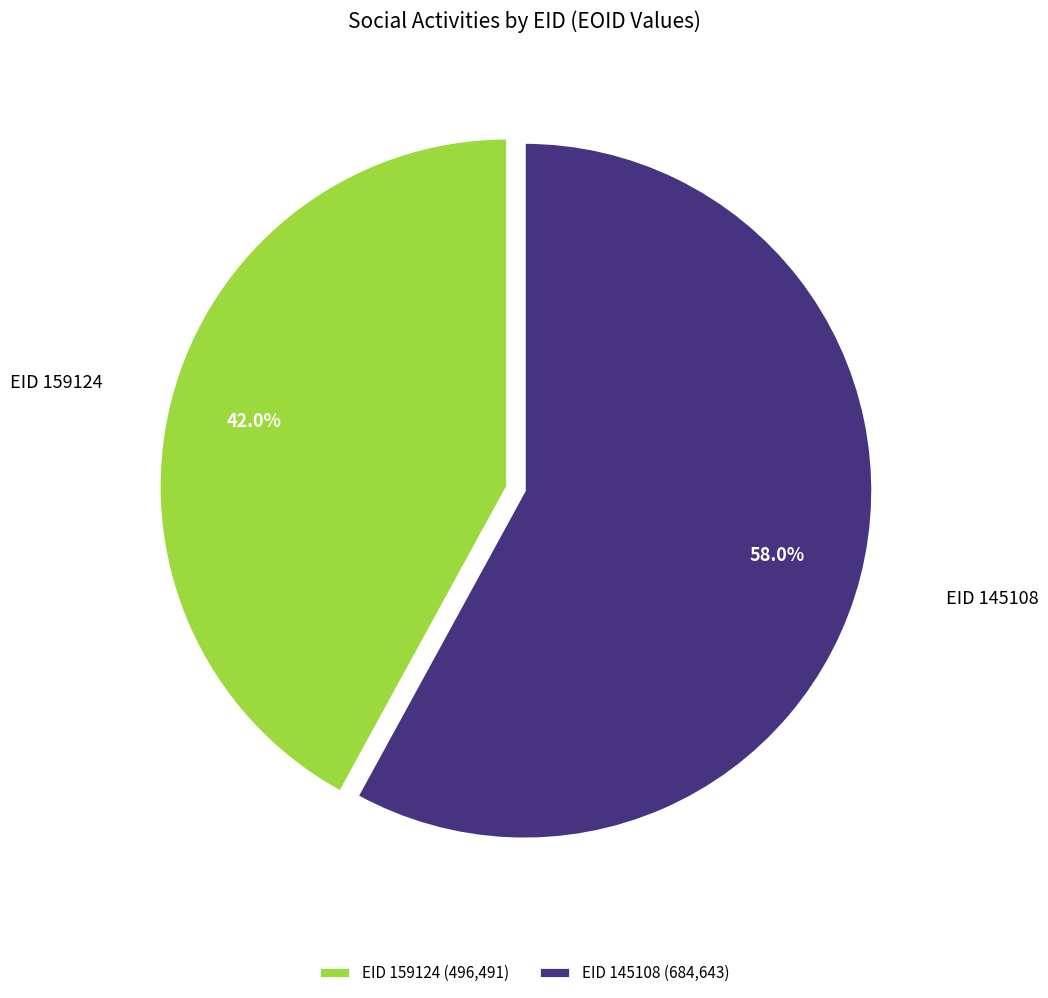

Count the number of slices in the pie.

2